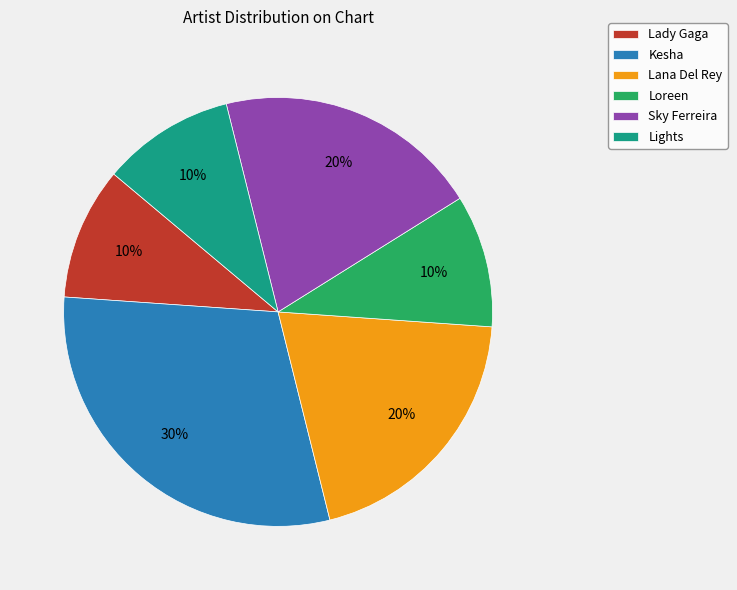

To the nearest percent, what is the average slice percentage?

17%